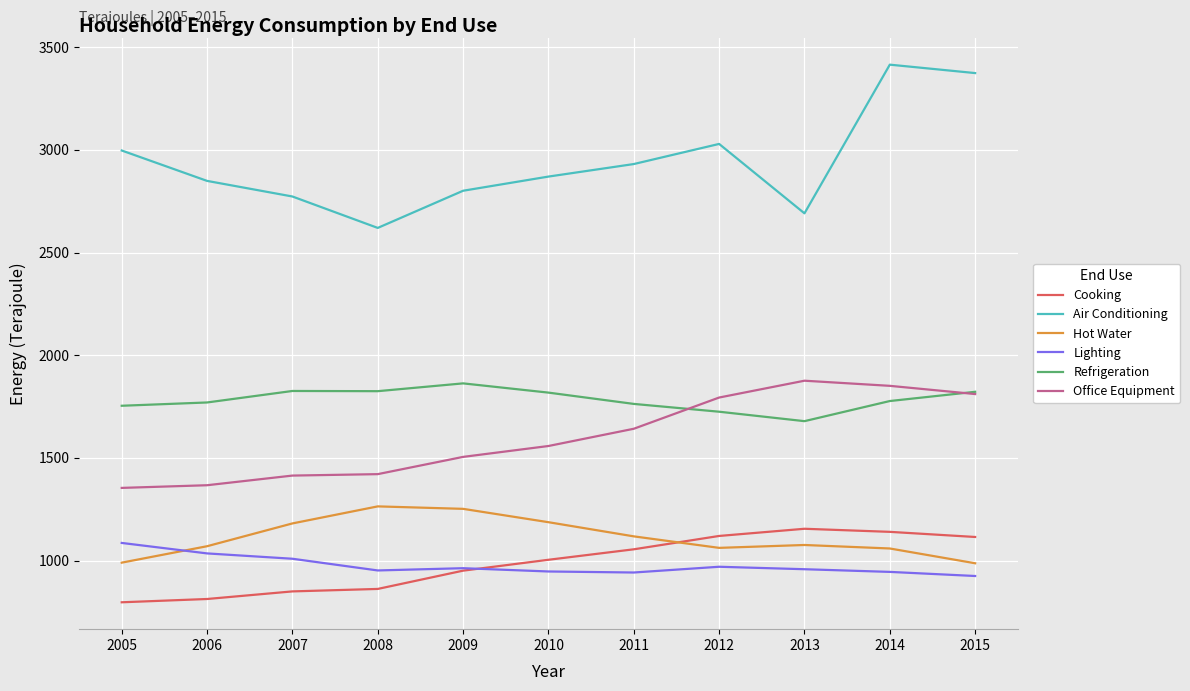

The Hot Water series shows 1187 at 2010. True or false?

True